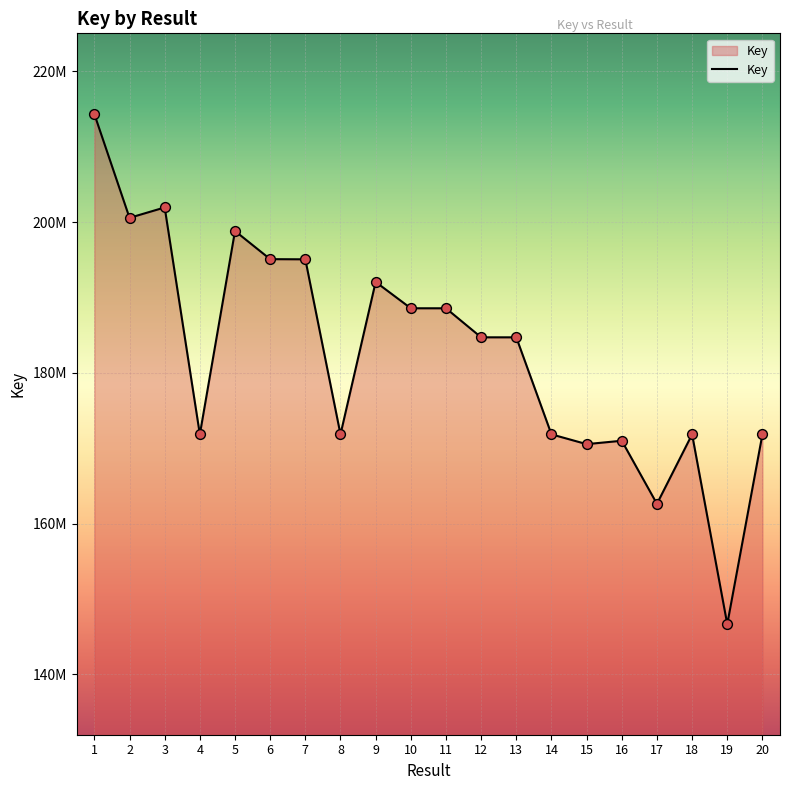

What is the change in value from 8 to 17?

-9215241